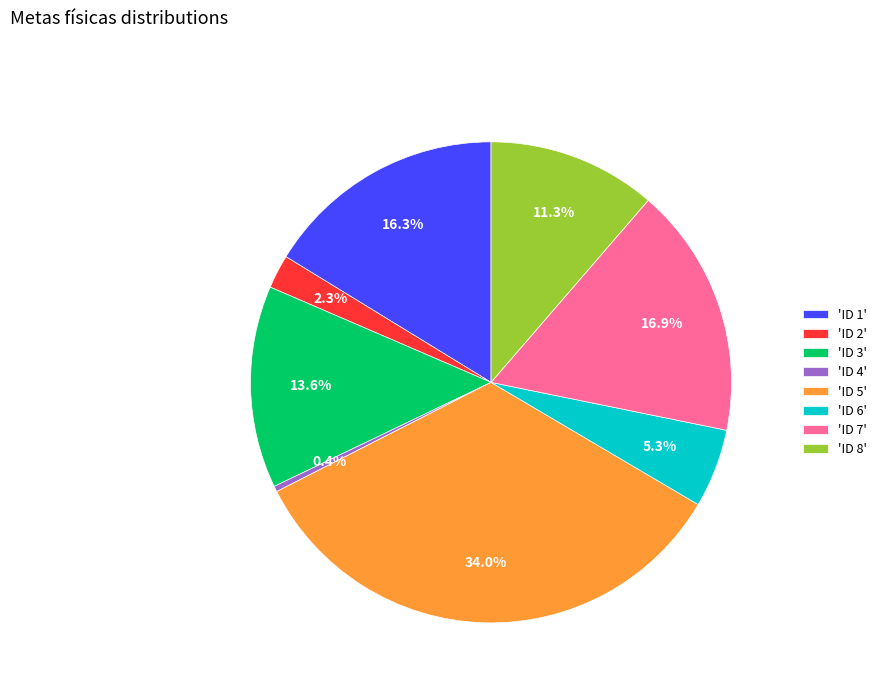

To the nearest percent, what is the average slice percentage?

12%